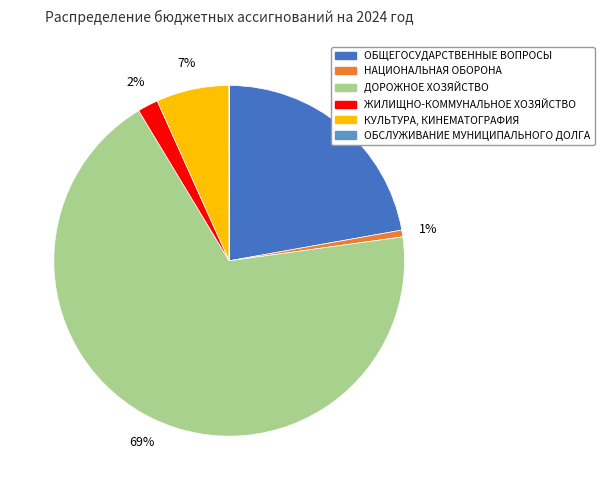

Which slice is the largest?

ДОРОЖНОЕ ХОЗЯЙСТВО